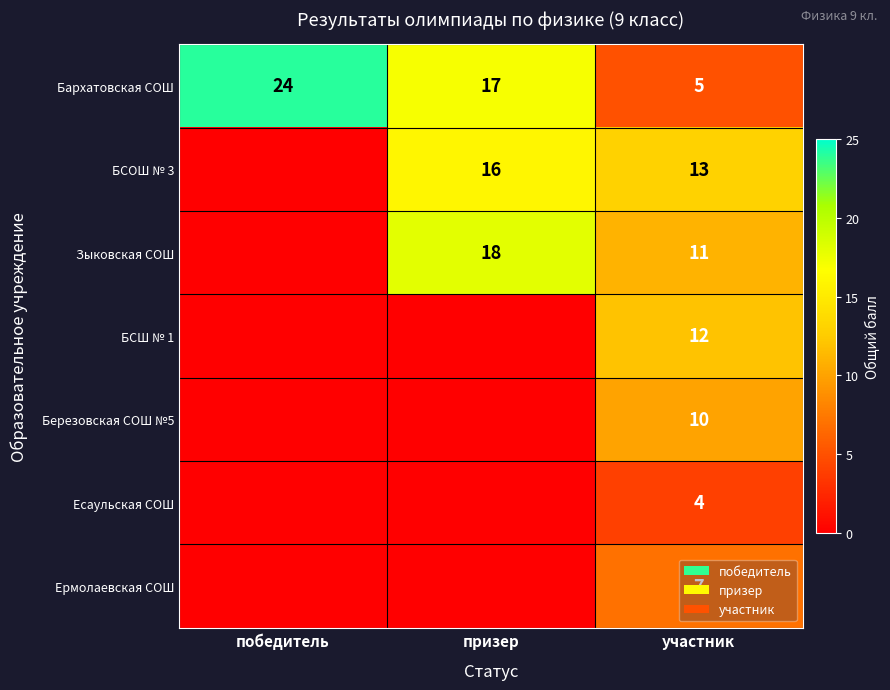

What is the spread (max minus min) of values at победитель?

24